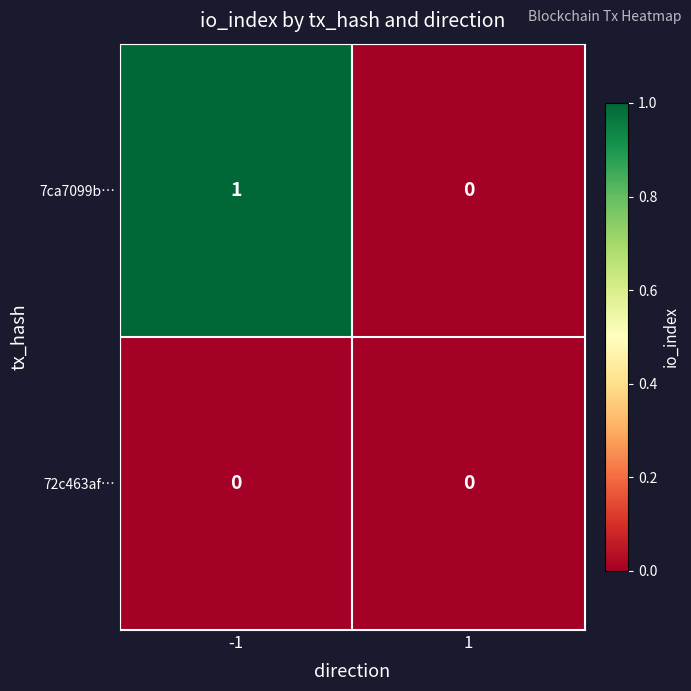

At -1, list the series in order from smallest to largest.

72c463af…, 7ca7099b…